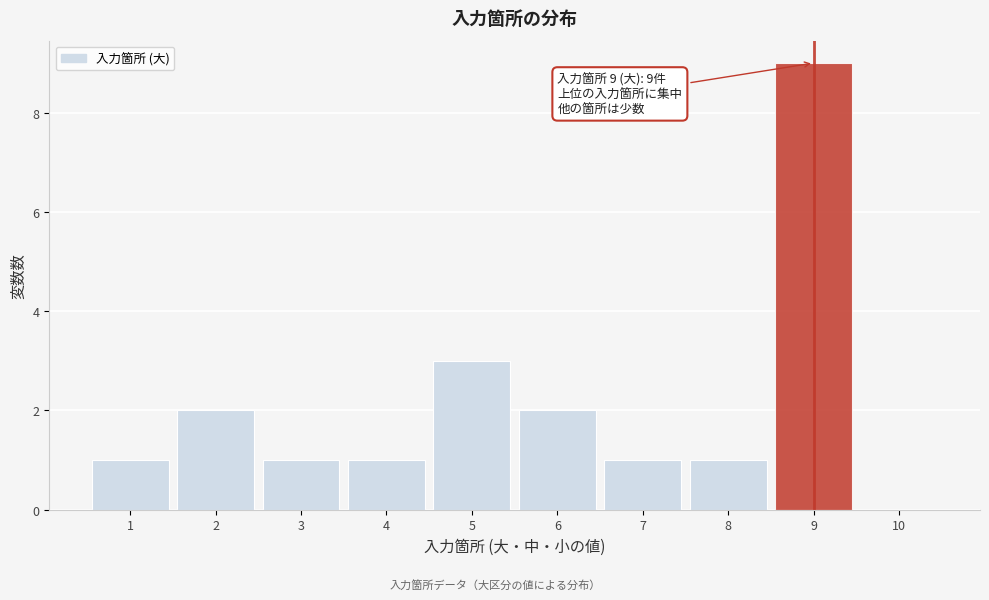

Which range on the x-axis has the tallest bar?

8.5 to 9.5